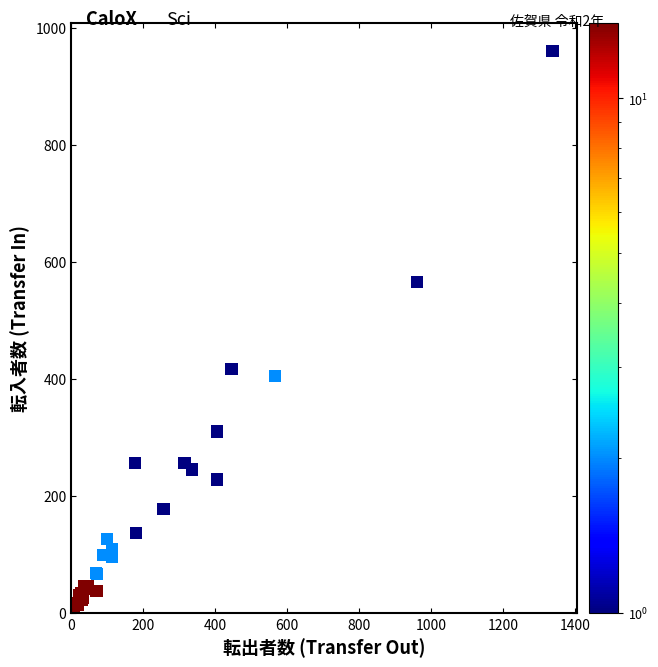

What Y value in the scatter plot is closest to 485?

417